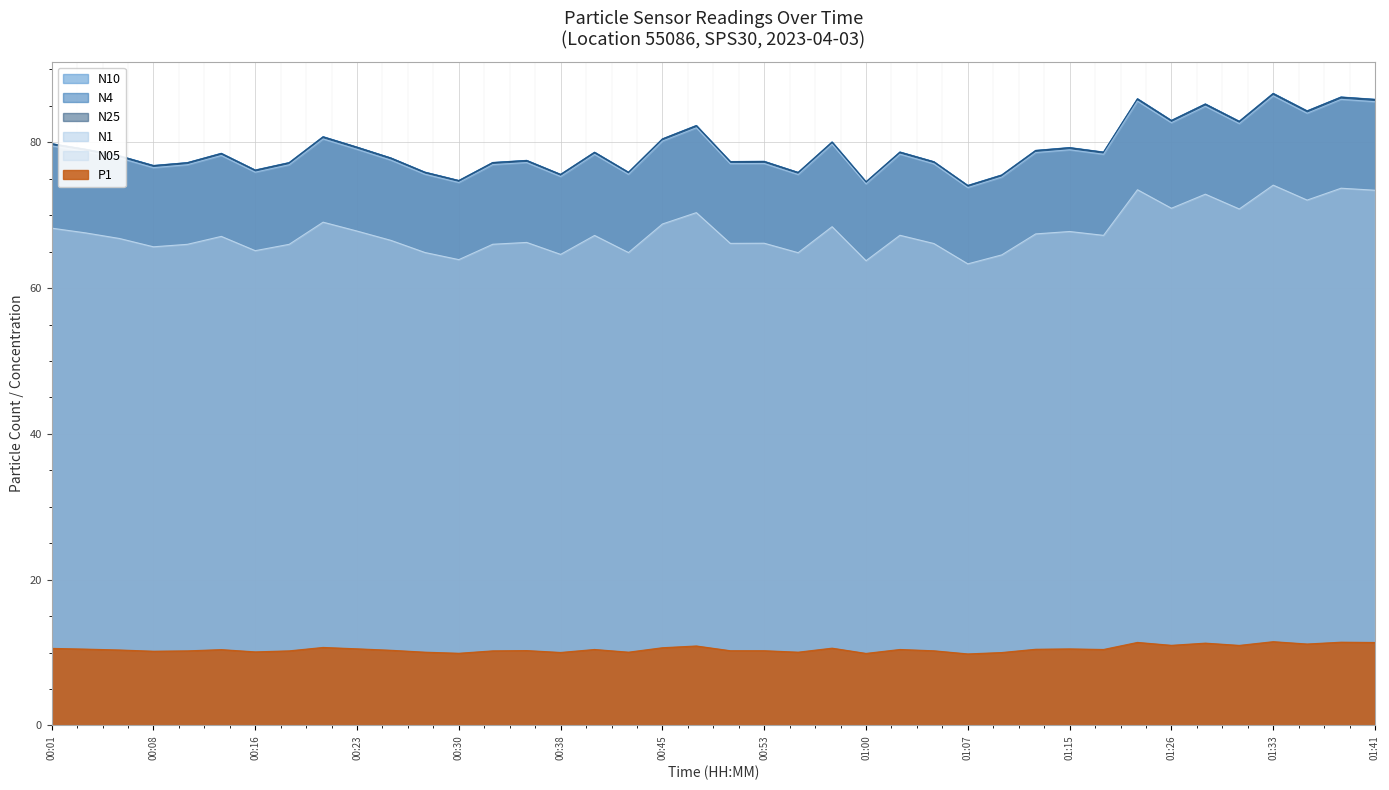

Reading right to left, what are all the values shown in this chart?

N10: 85.9	86.2	84.3	86.7	82.9	85.3	83.0	86.0	78.7	79.3	78.9	75.5	74.1	77.3	78.7	74.6	80.1	75.9	77.4	77.4	82.3	80.5	75.9	78.7	75.6	77.5	77.2	74.8	75.9	77.9	79.3	80.8	77.2	76.2	78.5	77.2	76.8	78.2	79.1	79.8
N4: 85.9	86.2	84.3	86.7	82.9	85.3	83.0	86.0	78.7	79.3	78.9	75.5	74.1	77.3	78.7	74.6	80.0	75.9	77.4	77.4	82.3	80.5	75.9	78.6	75.6	77.5	77.2	74.8	75.9	77.8	79.3	80.8	77.2	76.2	78.5	77.2	76.8	78.2	79.0	79.8
N25: 85.9	86.2	84.3	86.7	82.9	85.2	83.0	86.0	78.6	79.2	78.9	75.5	74.0	77.3	78.6	74.6	80.0	75.8	77.4	77.3	82.3	80.5	75.9	78.6	75.6	77.5	77.2	74.7	75.9	77.8	79.3	80.7	77.2	76.2	78.5	77.2	76.8	78.1	79.0	79.8
N1: 85.6	85.9	84.0	86.4	82.6	85.0	82.7	85.7	78.4	79.0	78.6	75.2	73.8	77.1	78.4	74.3	79.8	75.6	77.1	77.1	82.0	80.2	75.6	78.3	75.3	77.2	77.0	74.5	75.6	77.6	79.0	80.5	76.9	75.9	78.2	76.9	76.5	77.9	78.8	79.5
N05: 73.4	73.7	72.1	74.1	70.9	72.9	71.0	73.5	67.2	67.8	67.4	64.6	63.3	66.1	67.2	63.8	68.4	64.9	66.2	66.1	70.4	68.8	64.9	67.2	64.6	66.3	66.0	63.9	64.9	66.5	67.8	69.0	66.0	65.1	67.1	66.0	65.7	66.8	67.6	68.2
P1: 11.4	11.4	11.2	11.5	11.0	11.3	11.0	11.4	10.4	10.5	10.4	10.0	9.8	10.2	10.4	9.9	10.6	10.1	10.2	10.2	10.9	10.7	10.1	10.4	10.0	10.3	10.2	9.9	10.1	10.3	10.5	10.7	10.2	10.1	10.4	10.2	10.2	10.3	10.5	10.6